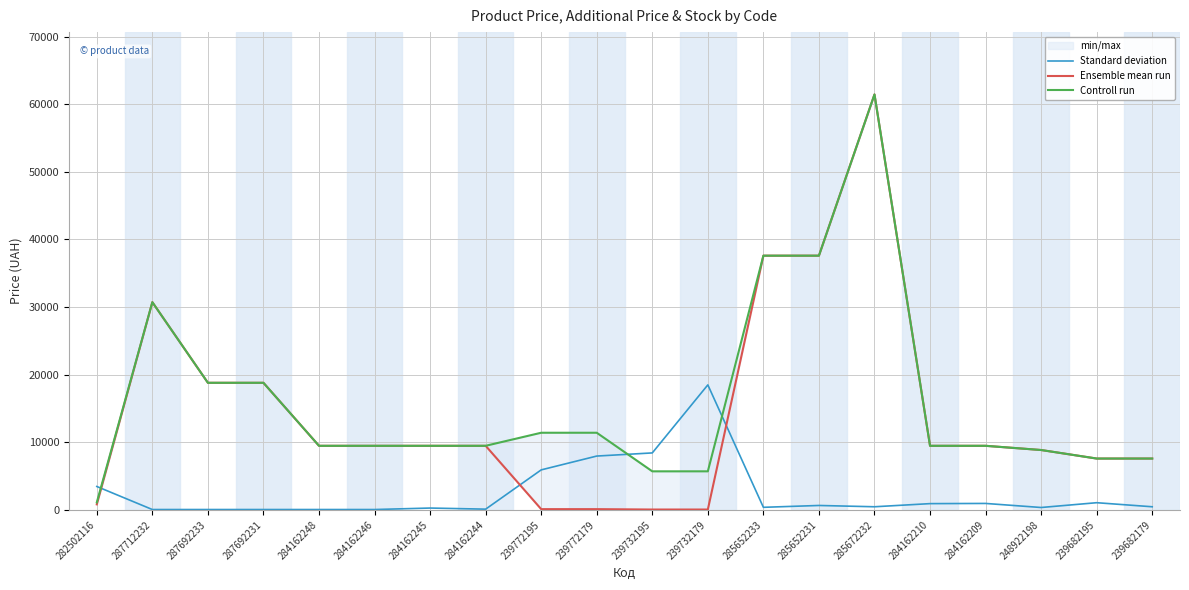

At which category is the sum across all series the highest?

285672232